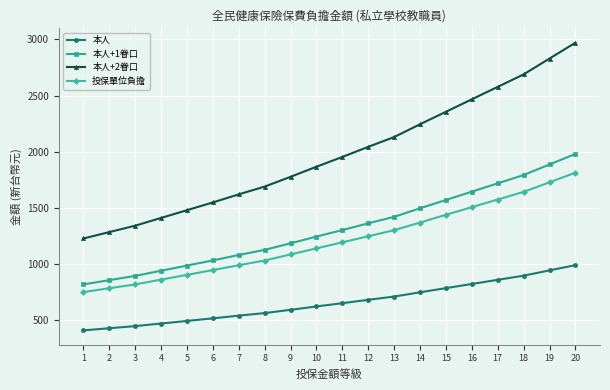

What is the greatest value displayed?

2970